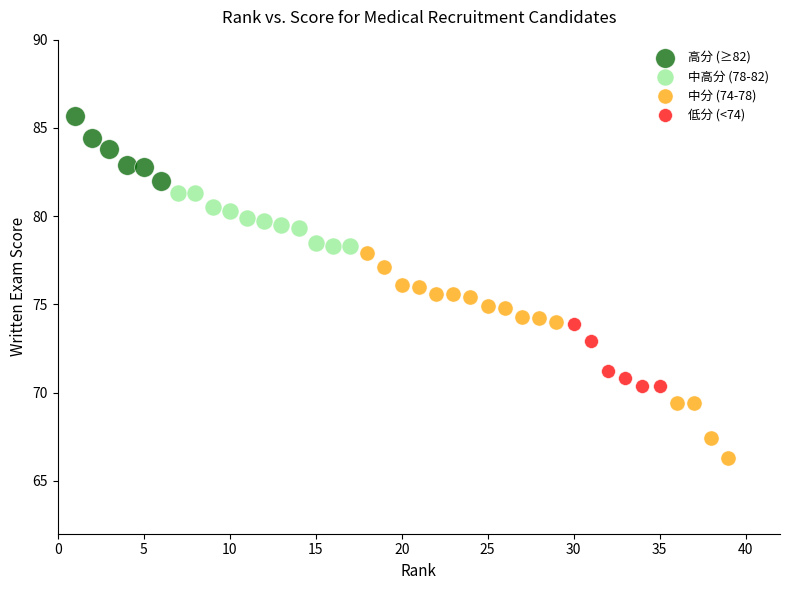

Which series reaches the maximum Y coordinate?

高分 (≥82)